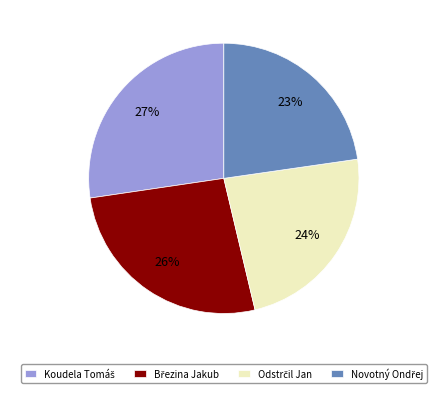

Is there any slice that represents more than half of the pie?

No